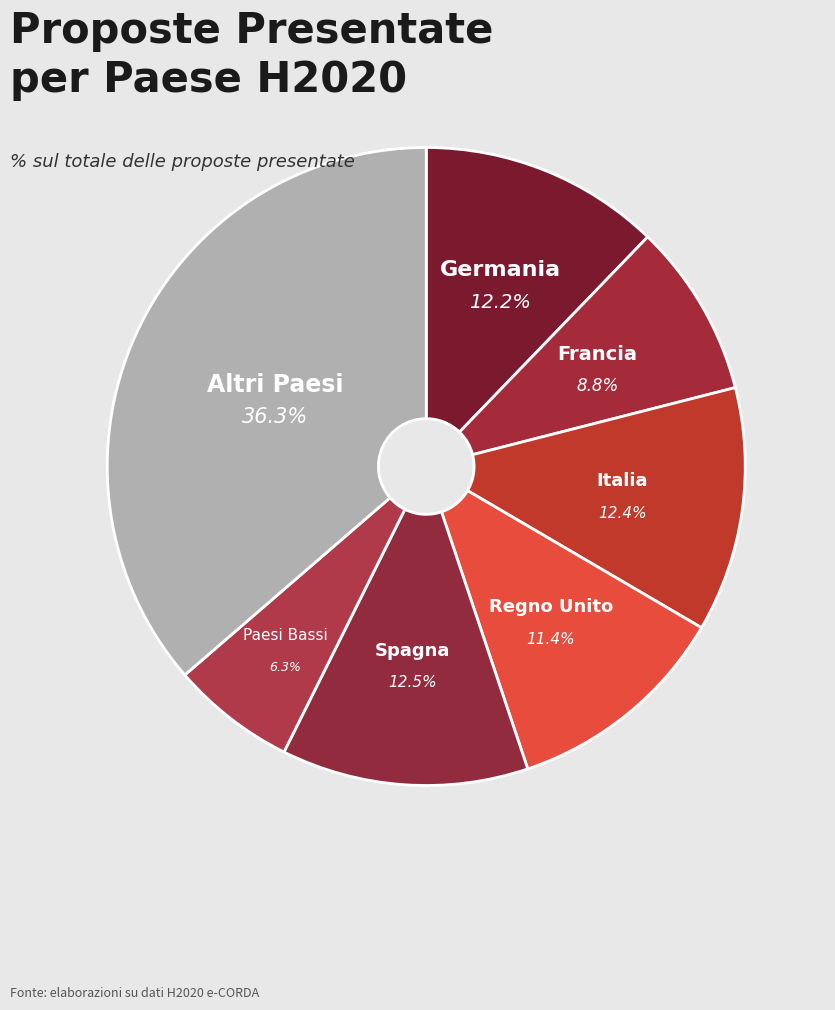

How many segments does this pie chart have?

7